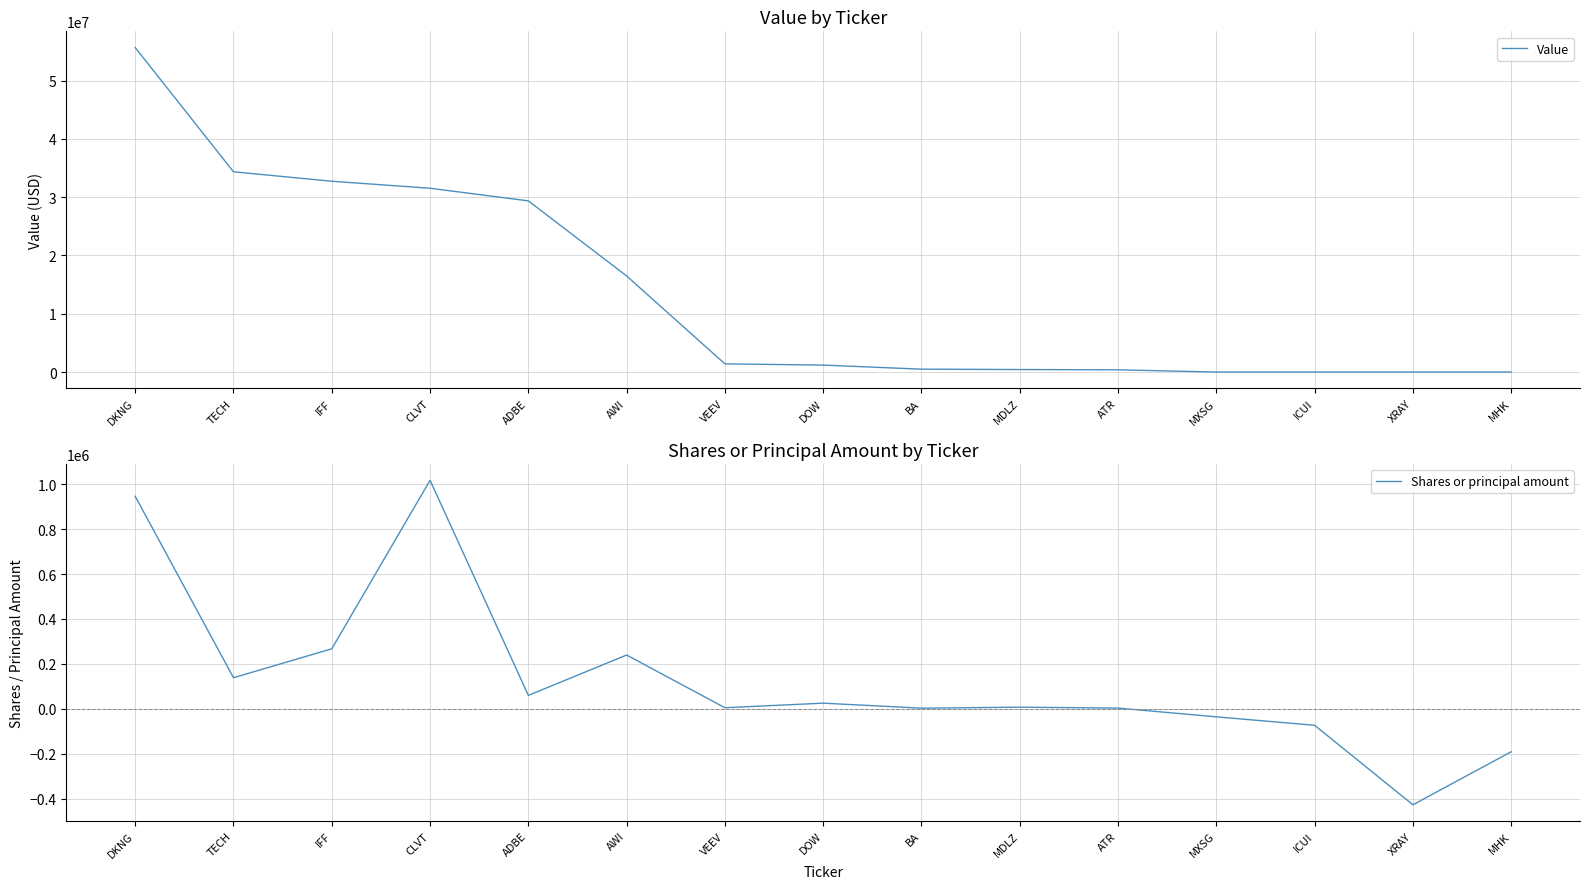

True or false: Value has a value of 792847 at DOW.

False